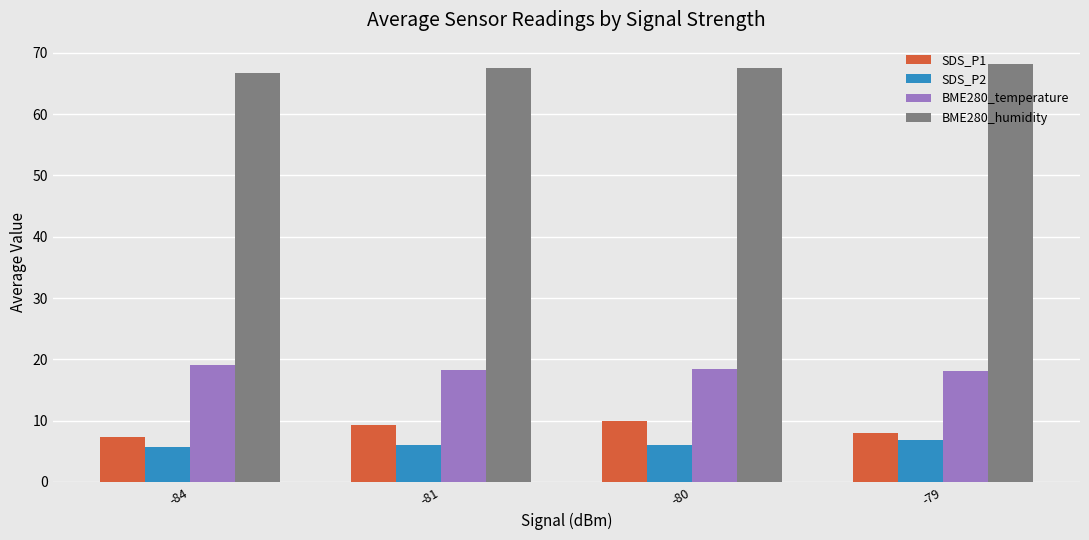

What is the spread (max minus min) of values at -79?

61.4